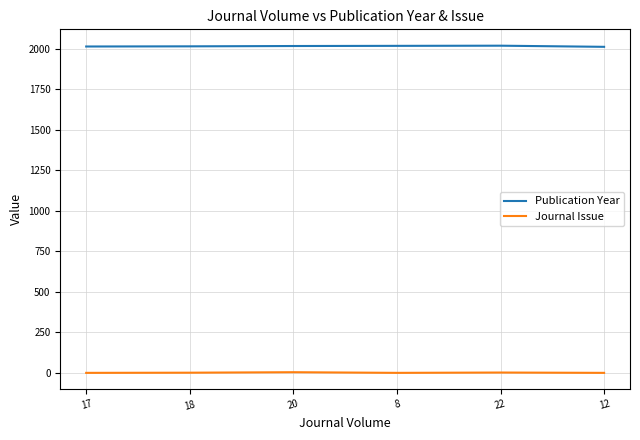

What is the maximum value for Journal Issue?

5